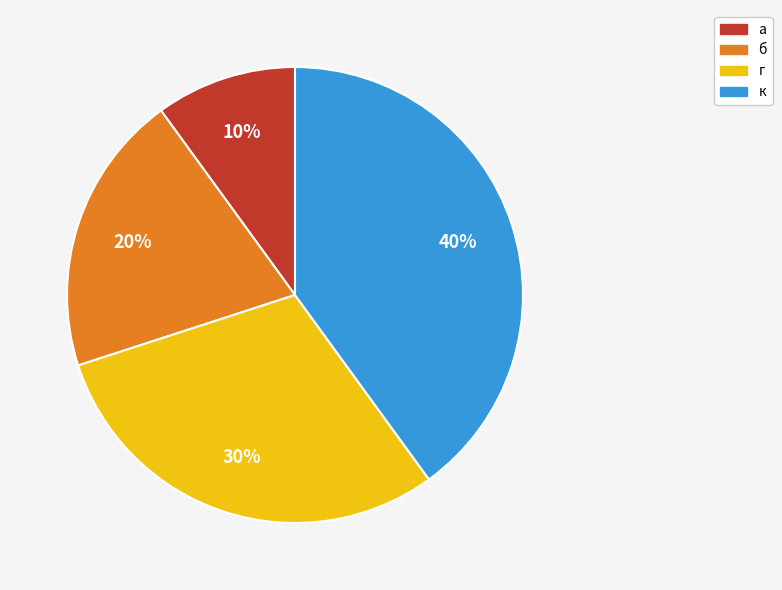

To the nearest percent, what is the difference between the largest and smallest slice percentages?

30%